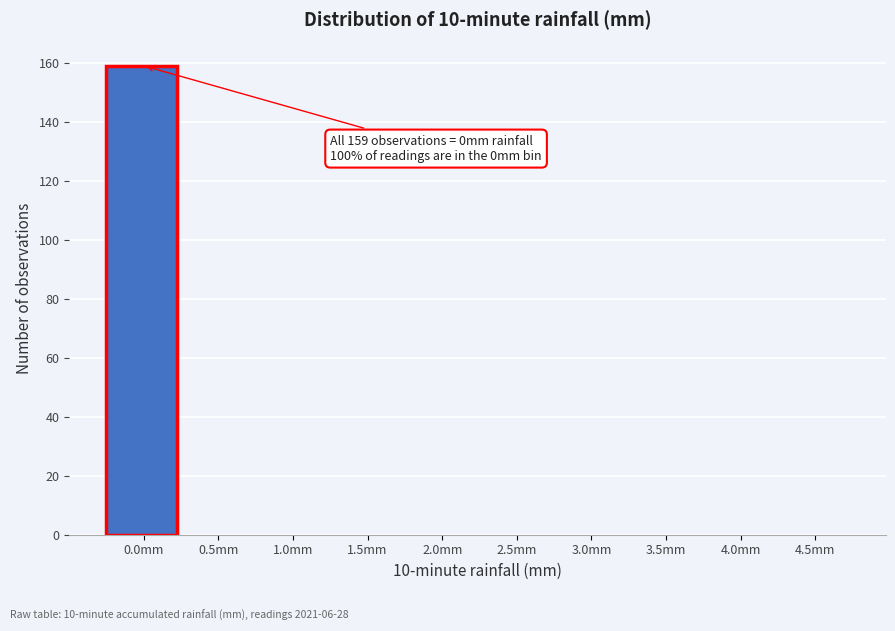

Reading right to left, transcribe all the data shown in this chart.

4.5mm=0	4.0mm=0	3.5mm=0	3.0mm=0	2.5mm=0	2.0mm=0	1.5mm=0	1.0mm=0	0.5mm=0	0.0mm=159